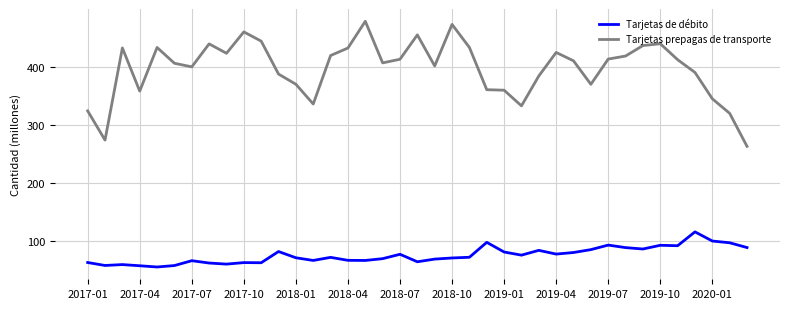

What is the highest value of the Tarjetas prepagas de transporte series?

478.7